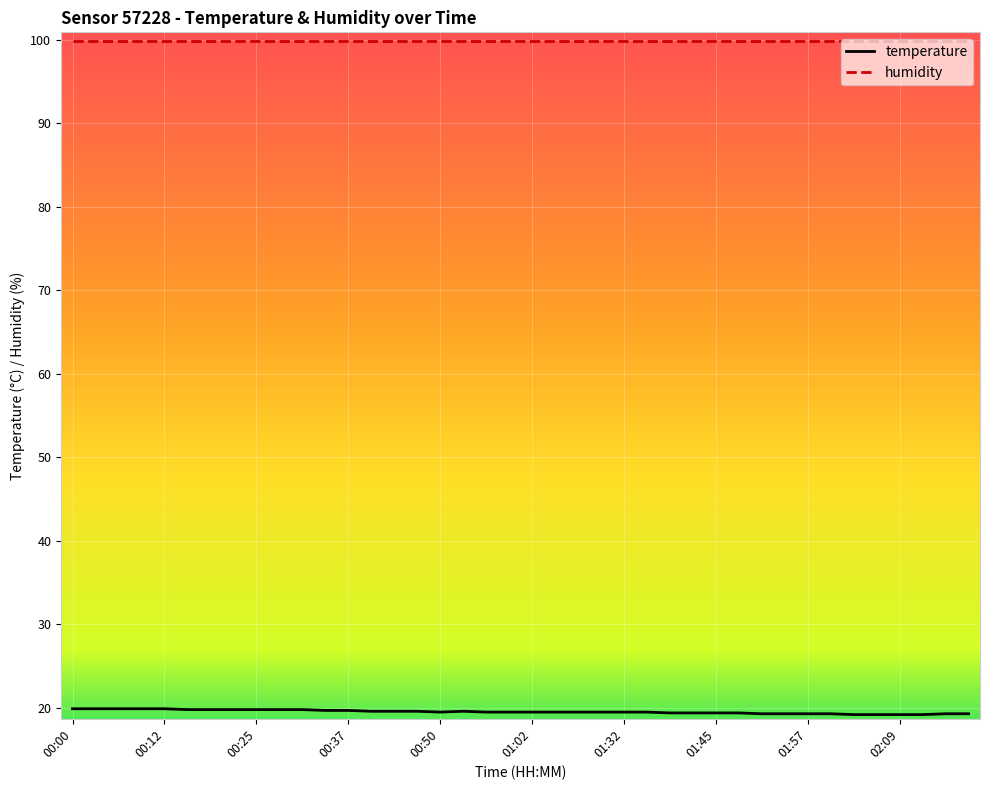

What is the minimum value for humidity?

99.9